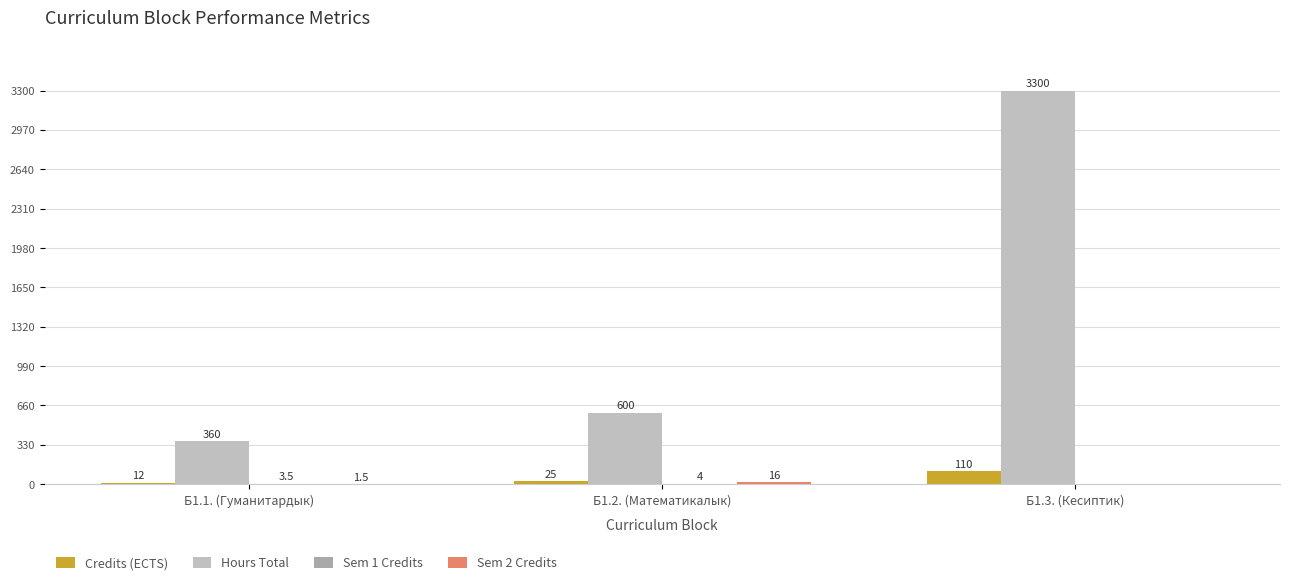

Are the bars grouped side by side (vs. stacked)?

Yes